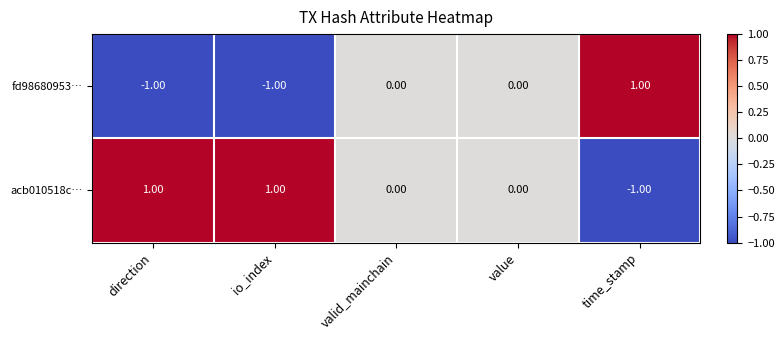

List the series in order of their overall mean, lowest first.

fd98680953…, acb010518c…